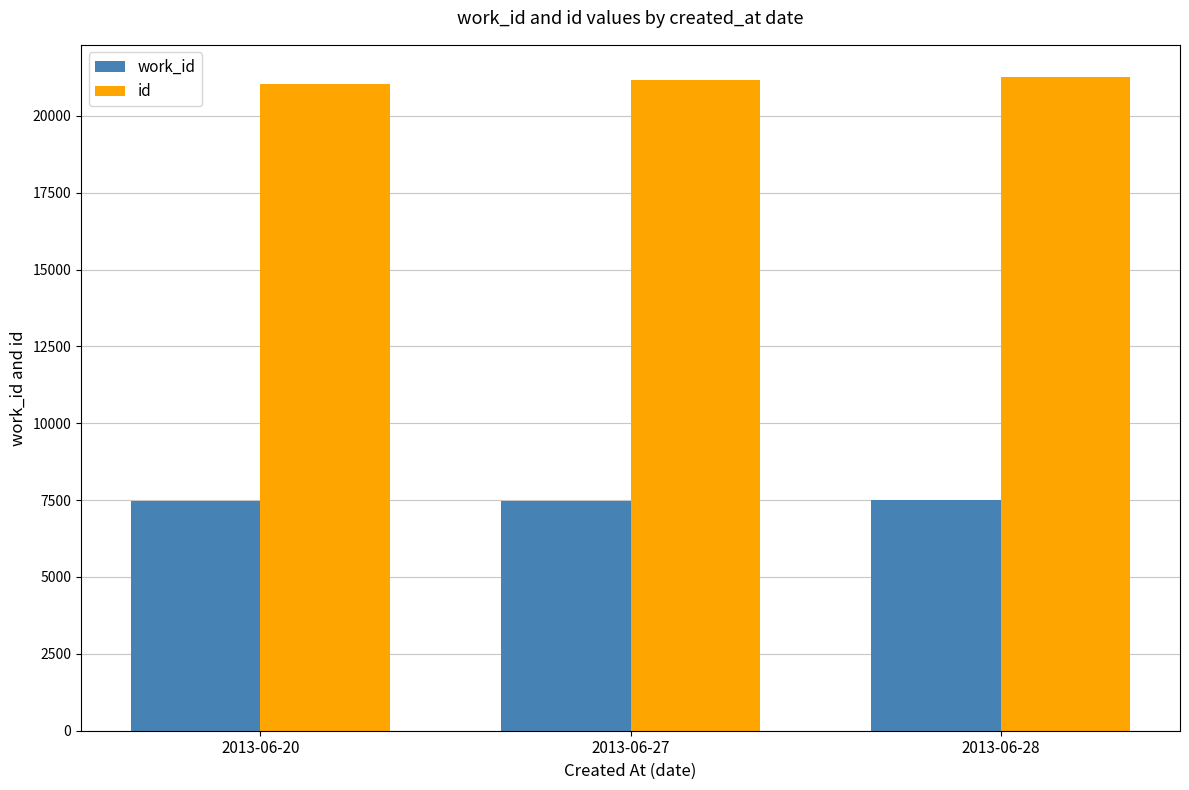

What is the greatest value displayed?

21247